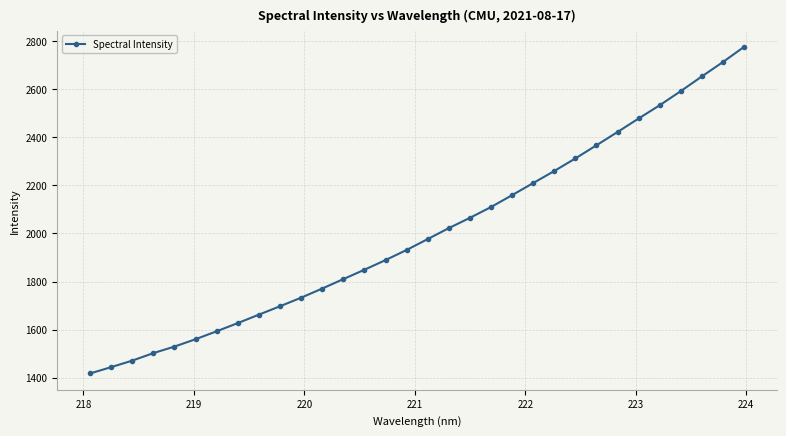

What is the minimum value shown in the chart?

1417.6